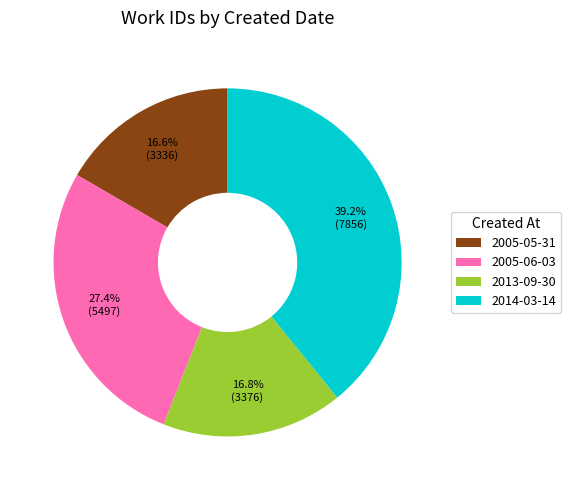

What percentage is NOT represented by 2005-05-31?

83.4%